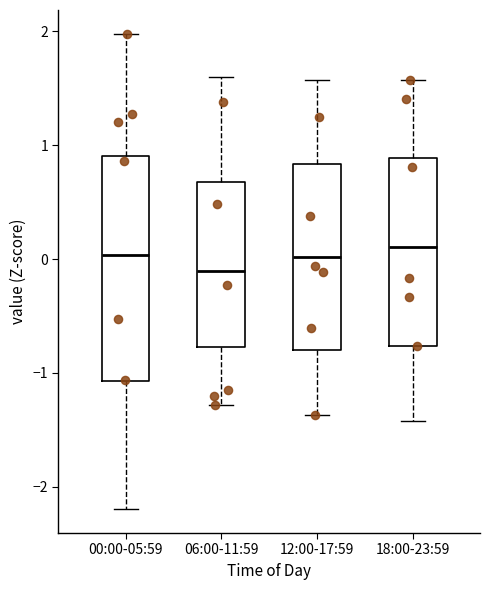

Where does the lower whisker of the box for 06:00-11:59 end on the y-axis? The values are not printed on the chart, so give them approximately, as read against the axis.

-1.3